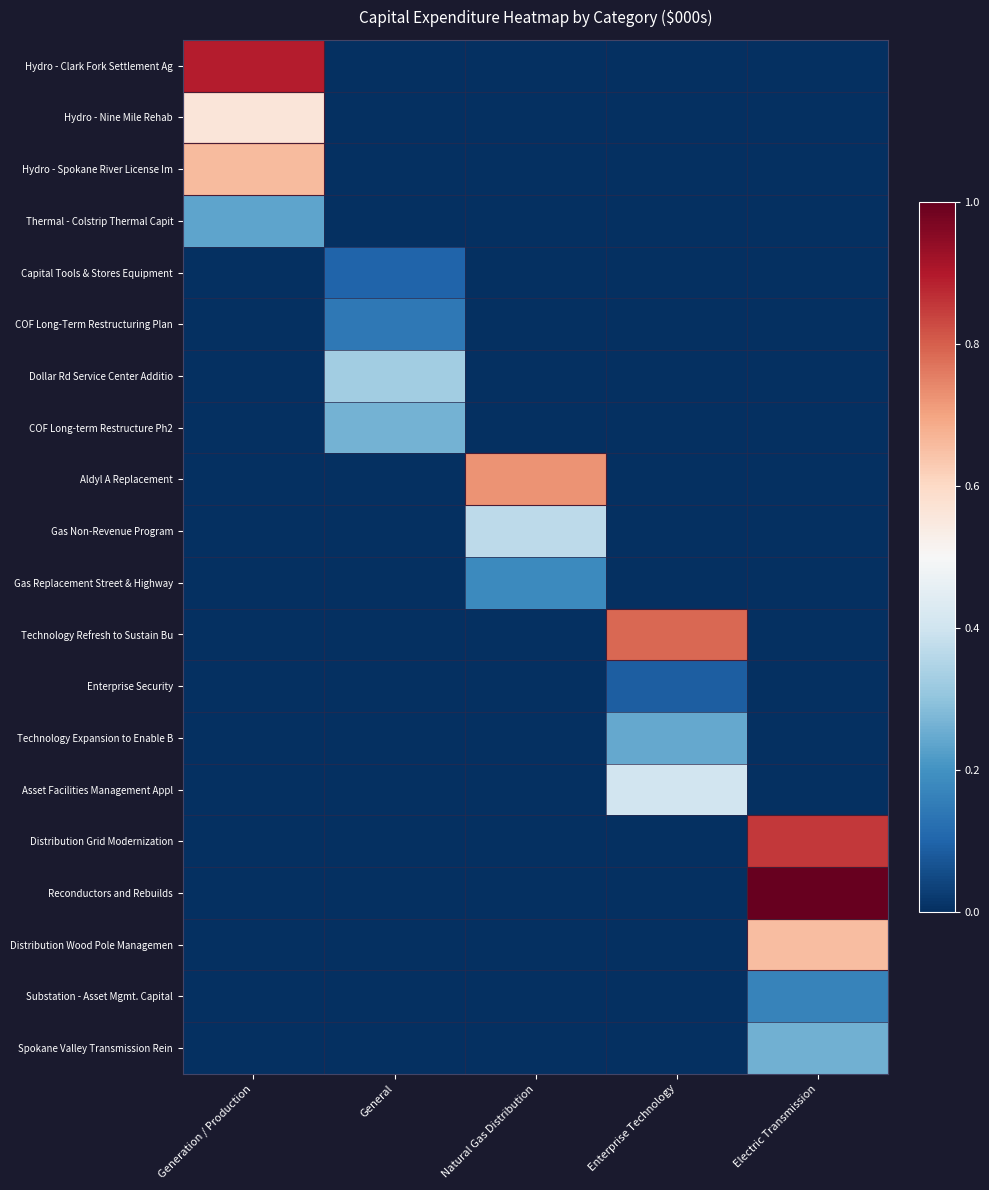

Reading left to right, what are all the values shown in this chart?

Hydro - Clark Fork Settlement Ag: Generation / Production=0.9	General=0.0	Natural Gas Distribution=0.0	Enterprise Technology=0.0	Electric Transmission=0.0
Hydro - Nine Mile Rehab: Generation / Production=0.6	General=0.0	Natural Gas Distribution=0.0	Enterprise Technology=0.0	Electric Transmission=0.0
Hydro - Spokane River License Im: Generation / Production=0.7	General=0.0	Natural Gas Distribution=0.0	Enterprise Technology=0.0	Electric Transmission=0.0
Thermal - Colstrip Thermal Capit: Generation / Production=0.2	General=0.0	Natural Gas Distribution=0.0	Enterprise Technology=0.0	Electric Transmission=0.0
Capital Tools & Stores Equipment: Generation / Production=0.0	General=0.1	Natural Gas Distribution=0.0	Enterprise Technology=0.0	Electric Transmission=0.0
COF Long-Term Restructuring Plan: Generation / Production=0.0	General=0.1	Natural Gas Distribution=0.0	Enterprise Technology=0.0	Electric Transmission=0.0
Dollar Rd Service Center Additio: Generation / Production=0.0	General=0.3	Natural Gas Distribution=0.0	Enterprise Technology=0.0	Electric Transmission=0.0
COF Long-term Restructure Ph2: Generation / Production=0.0	General=0.3	Natural Gas Distribution=0.0	Enterprise Technology=0.0	Electric Transmission=0.0
Aldyl A Replacement: Generation / Production=0.0	General=0.0	Natural Gas Distribution=0.7	Enterprise Technology=0.0	Electric Transmission=0.0
Gas Non-Revenue Program: Generation / Production=0.0	General=0.0	Natural Gas Distribution=0.4	Enterprise Technology=0.0	Electric Transmission=0.0
Gas Replacement Street & Highway: Generation / Production=0.0	General=0.0	Natural Gas Distribution=0.2	Enterprise Technology=0.0	Electric Transmission=0.0
Technology Refresh to Sustain Bu: Generation / Production=0.0	General=0.0	Natural Gas Distribution=0.0	Enterprise Technology=0.8	Electric Transmission=0.0
Enterprise Security: Generation / Production=0.0	General=0.0	Natural Gas Distribution=0.0	Enterprise Technology=0.1	Electric Transmission=0.0
Technology Expansion to Enable B: Generation / Production=0.0	General=0.0	Natural Gas Distribution=0.0	Enterprise Technology=0.2	Electric Transmission=0.0
Asset Facilities Management Appl: Generation / Production=0.0	General=0.0	Natural Gas Distribution=0.0	Enterprise Technology=0.4	Electric Transmission=0.0
Distribution Grid Modernization: Generation / Production=0.0	General=0.0	Natural Gas Distribution=0.0	Enterprise Technology=0.0	Electric Transmission=0.9
Reconductors and Rebuilds: Generation / Production=0.0	General=0.0	Natural Gas Distribution=0.0	Enterprise Technology=0.0	Electric Transmission=1.0
Distribution Wood Pole Managemen: Generation / Production=0.0	General=0.0	Natural Gas Distribution=0.0	Enterprise Technology=0.0	Electric Transmission=0.7
Substation - Asset Mgmt. Capital: Generation / Production=0.0	General=0.0	Natural Gas Distribution=0.0	Enterprise Technology=0.0	Electric Transmission=0.2
Spokane Valley Transmission Rein: Generation / Production=0.0	General=0.0	Natural Gas Distribution=0.0	Enterprise Technology=0.0	Electric Transmission=0.3